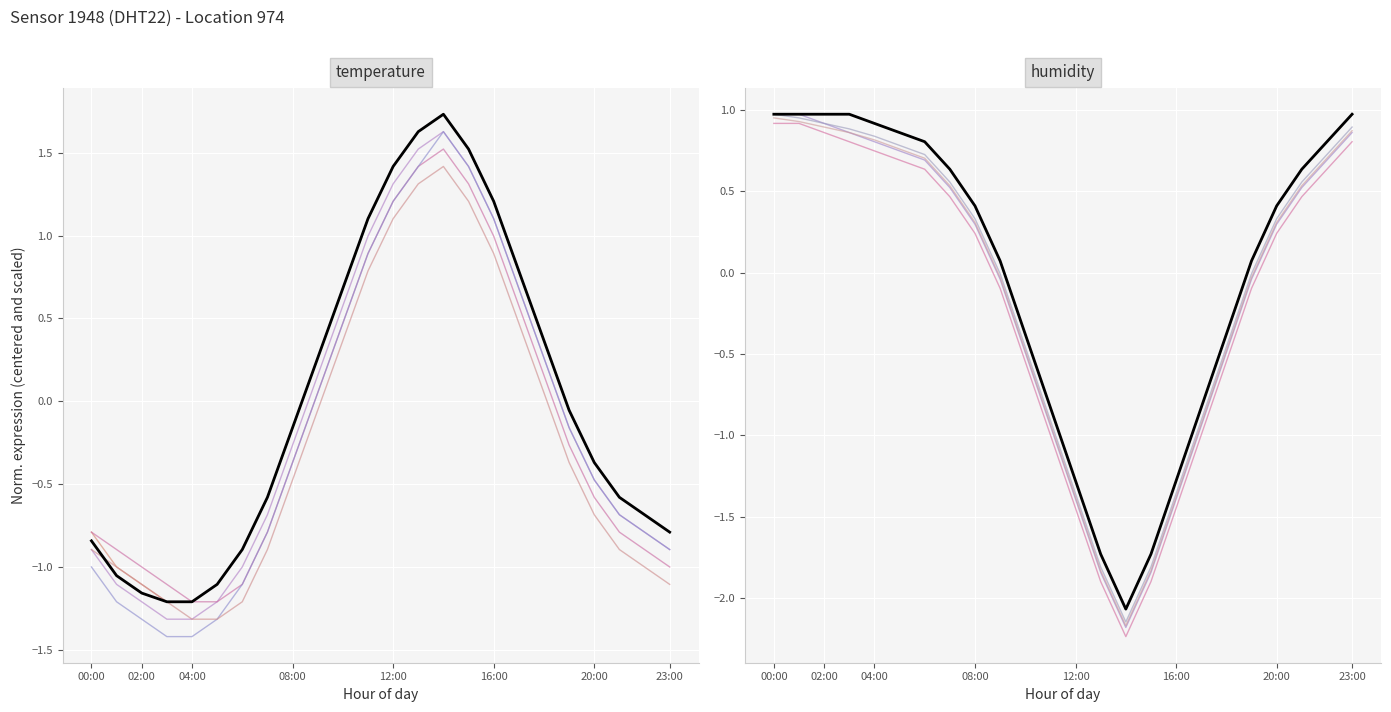

Which category has the highest value across all series?

14